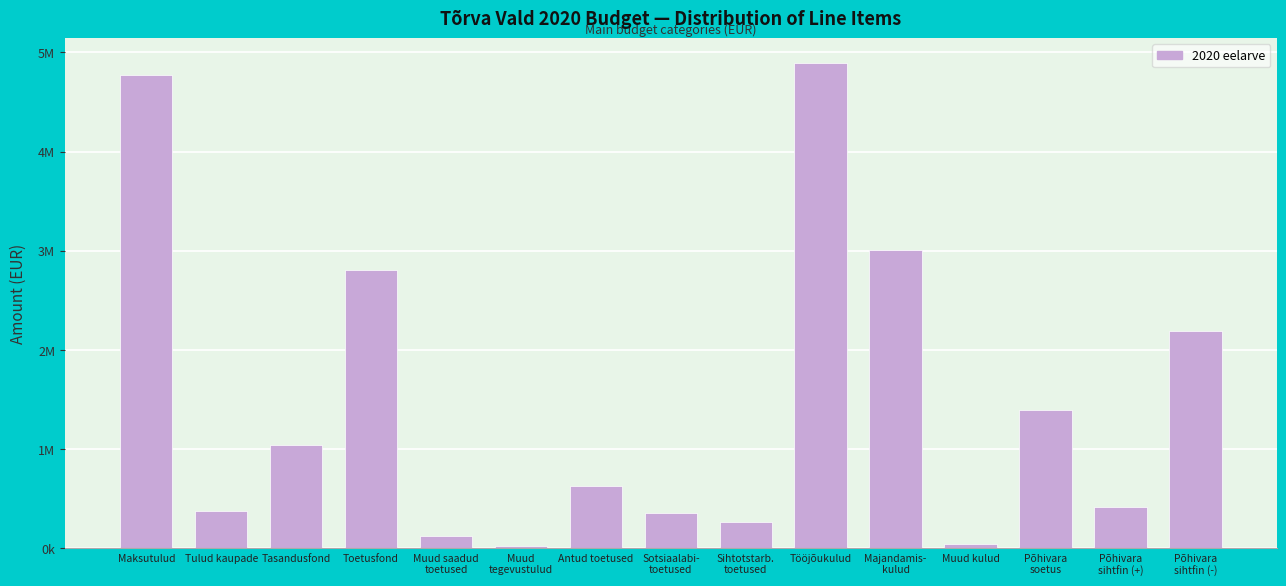

Are the bars horizontal?

No